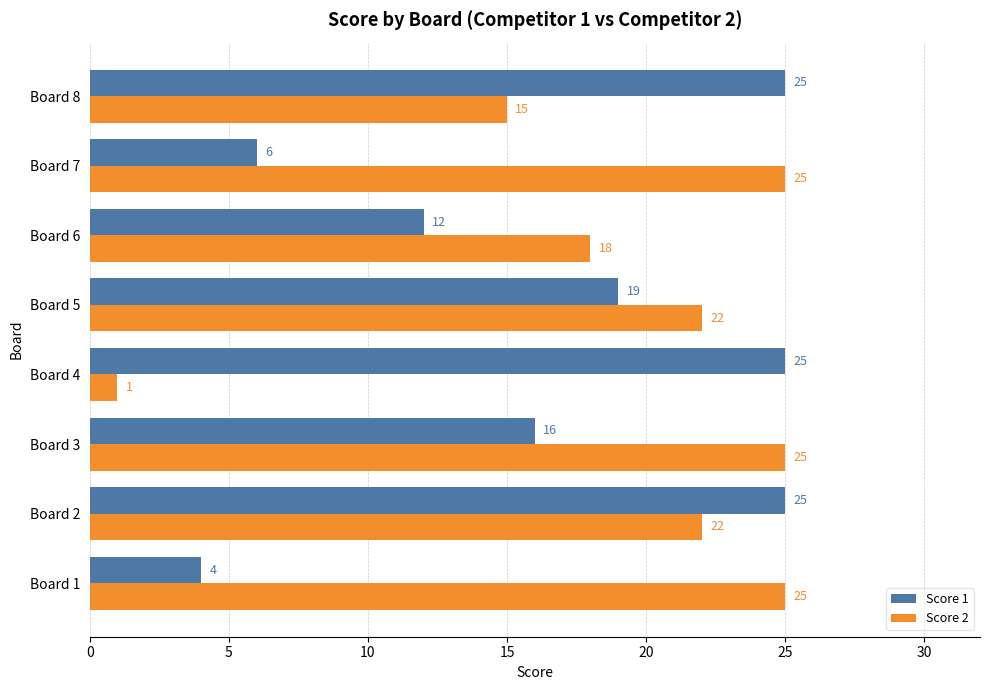

What are all the series names shown in the legend?

Score 1, Score 2